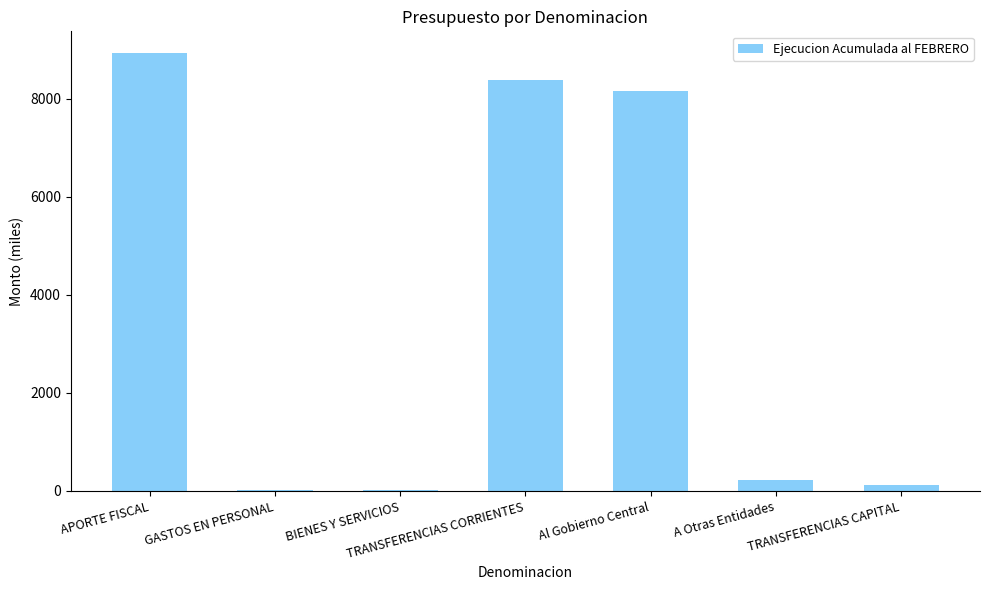

At which category does the chart reach its peak across all series?

APORTE FISCAL